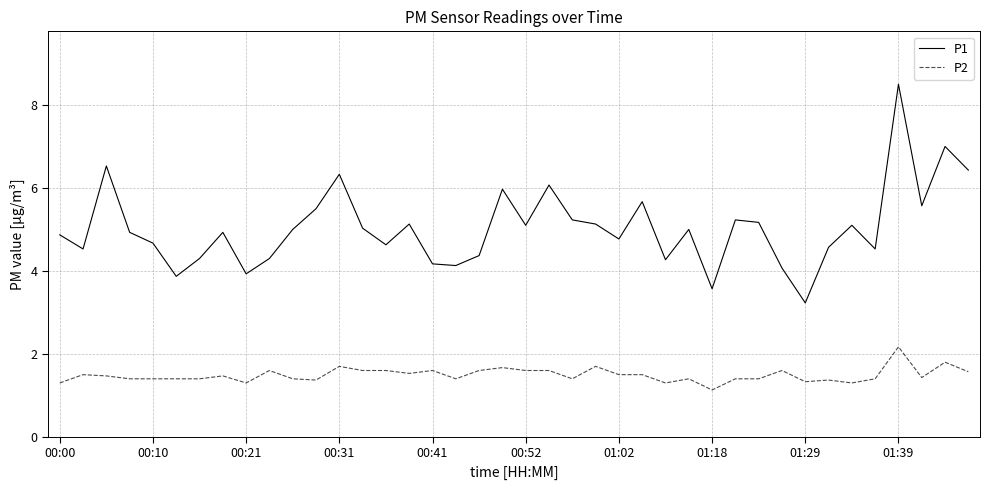

Which series has the largest total across all categories?

P1